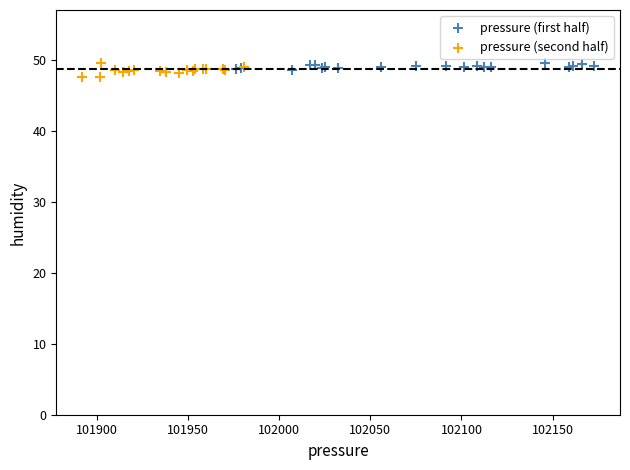

Which series has the widest spread of Y values?

pressure (second half)